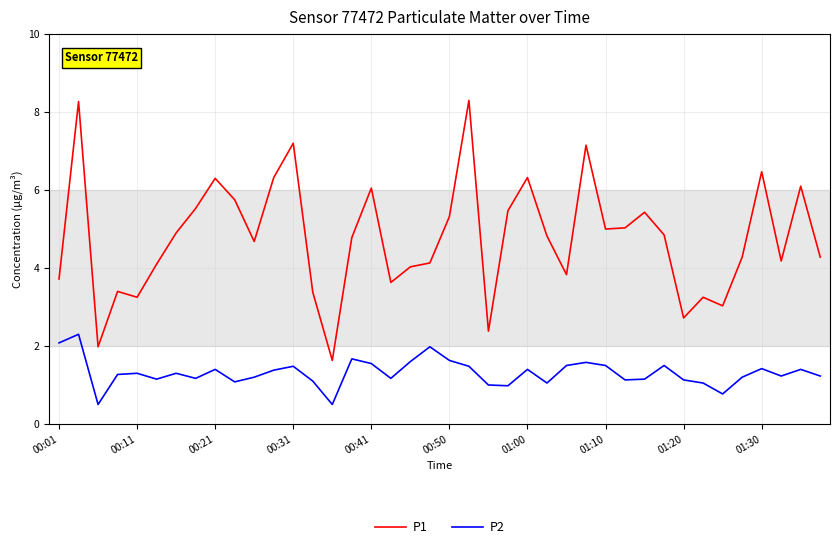

True or false: P2 and P1 intersect in this chart.

False